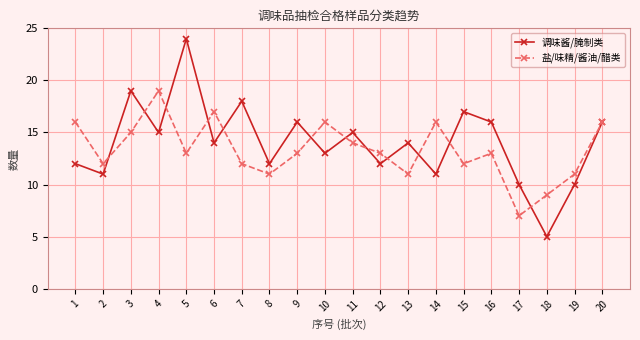

The 调味酱/腌制类 series shows 19 at 14. True or false?

False